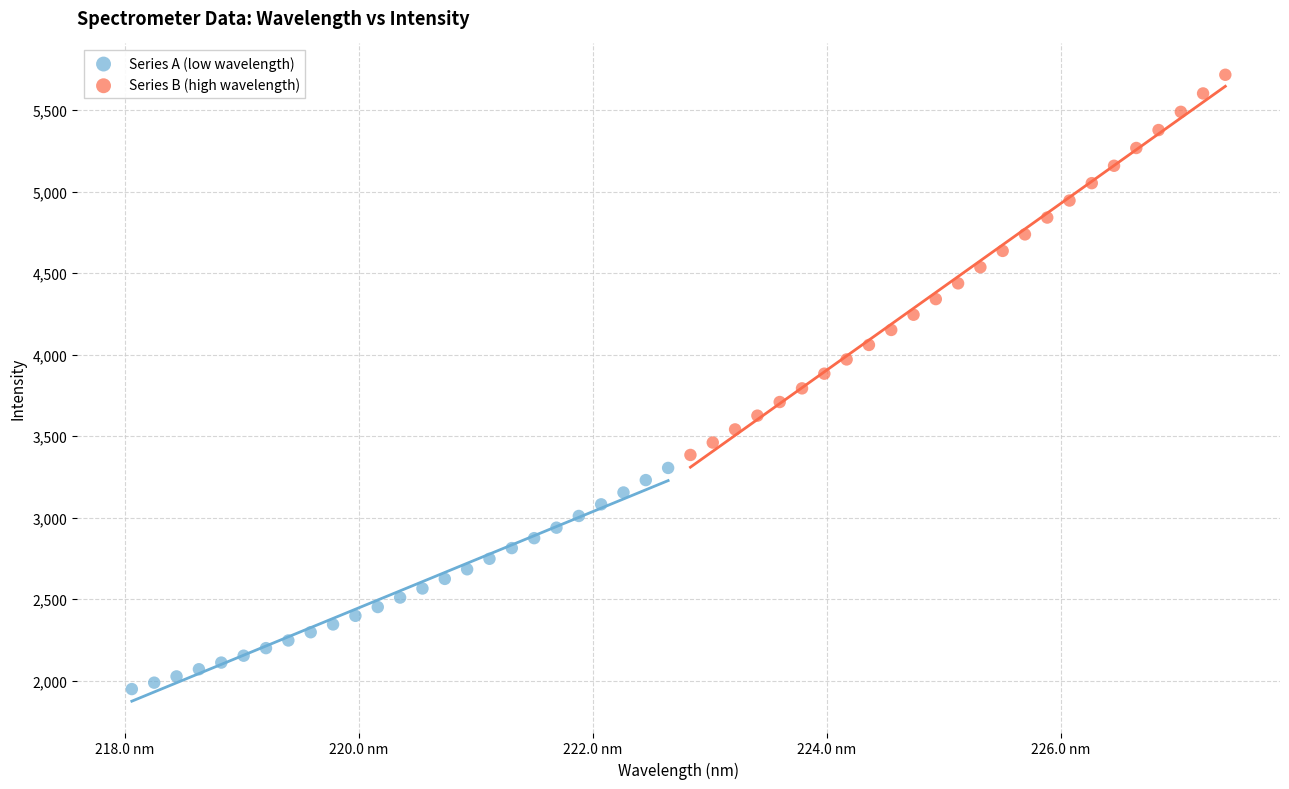

Which series reaches the maximum Y coordinate?

Series B (high wavelength)